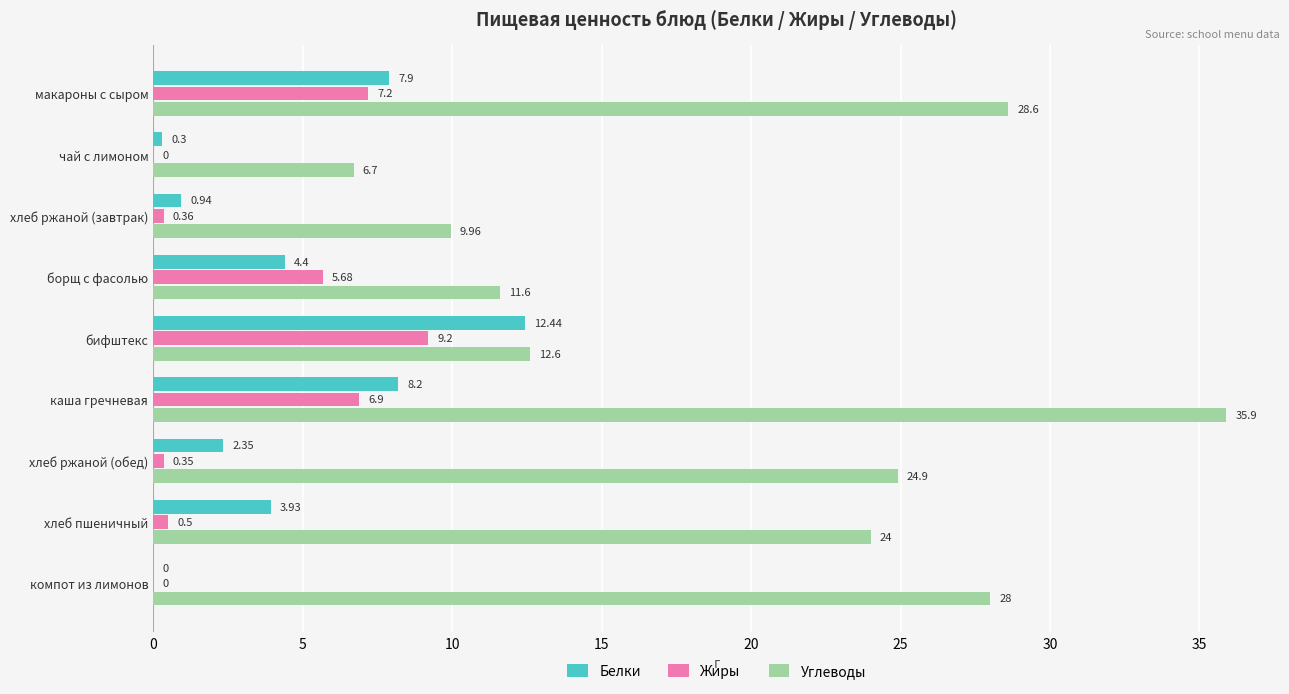

What is the sum of all Углеводы values?

182.3